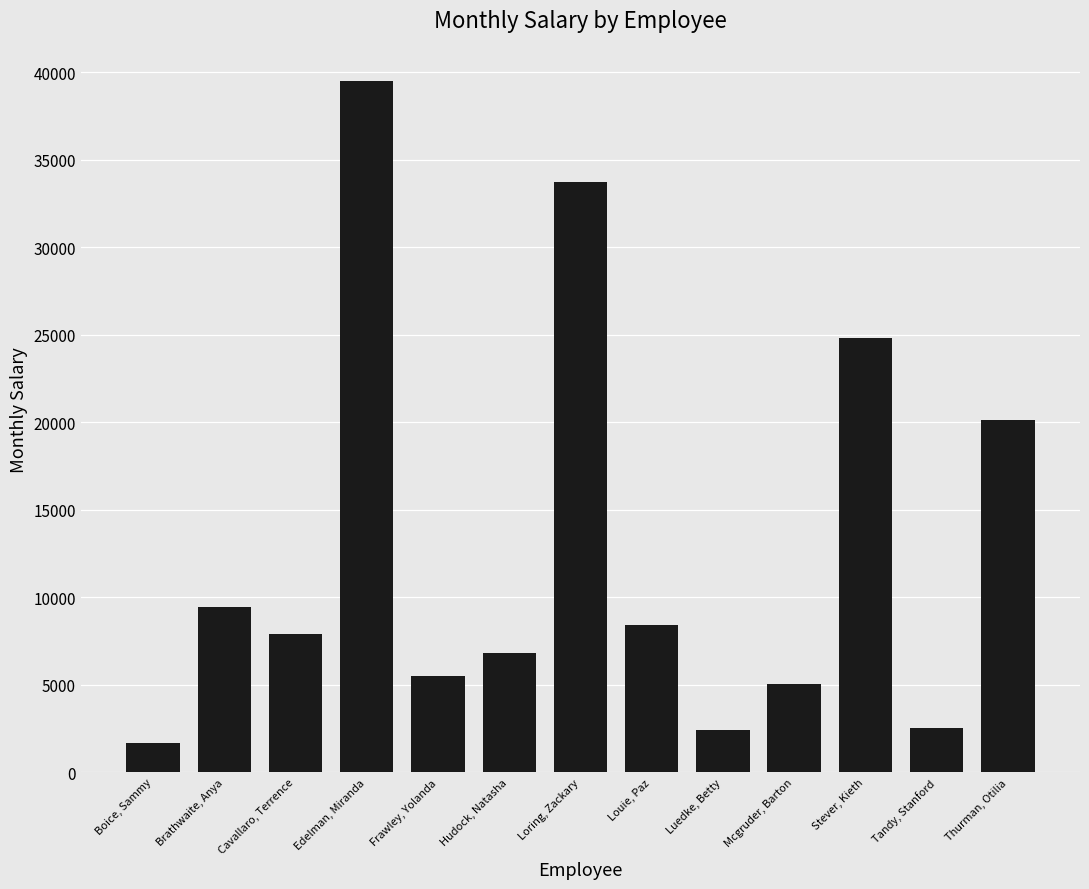

List the labels in order of value, smallest first.

Boice, Sammy, Luedke, Betty, Tandy, Stanford, Mcgruder, Barton, Frawley, Yolanda, Hudock, Natasha, Cavallaro, Terrence, Louie, Paz, Brathwaite, Anya, Thurman, Otilia, Stever, Kieth, Loring, Zackary, Edelman, Miranda